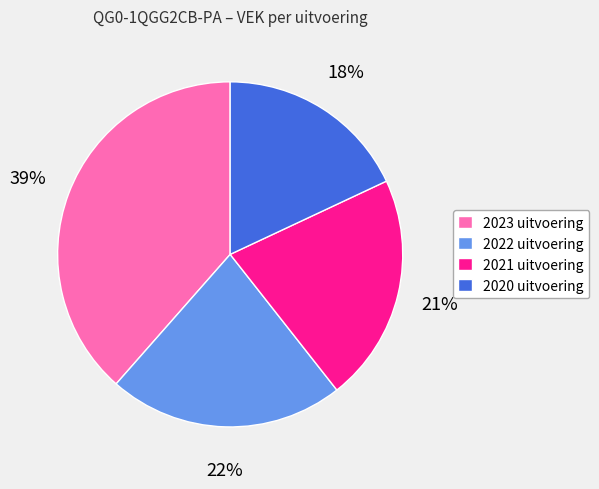

To the nearest percent, what portion does 2021 uitvoering represent?

21%